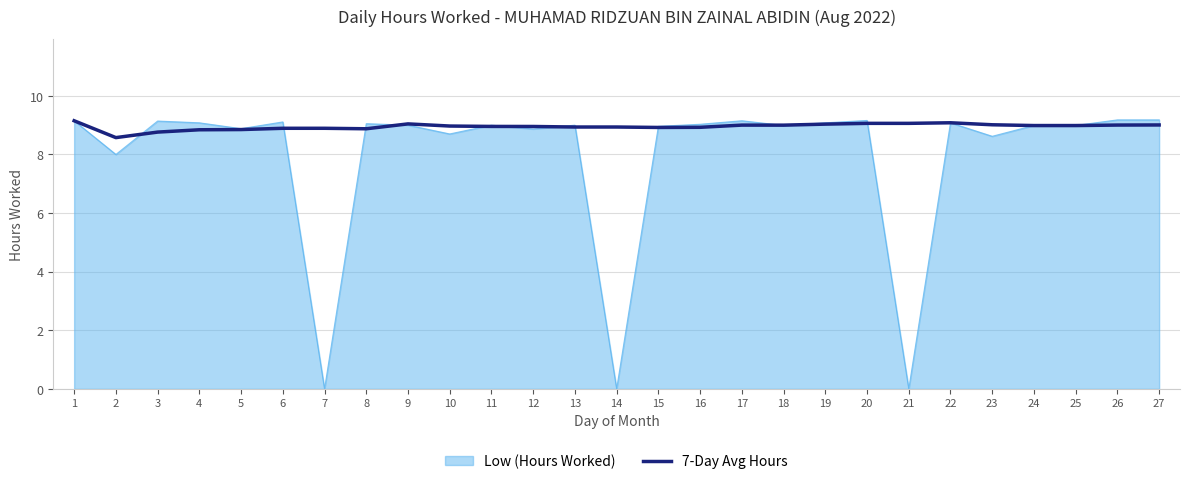

What is the maximum value shown in the chart?

9.2